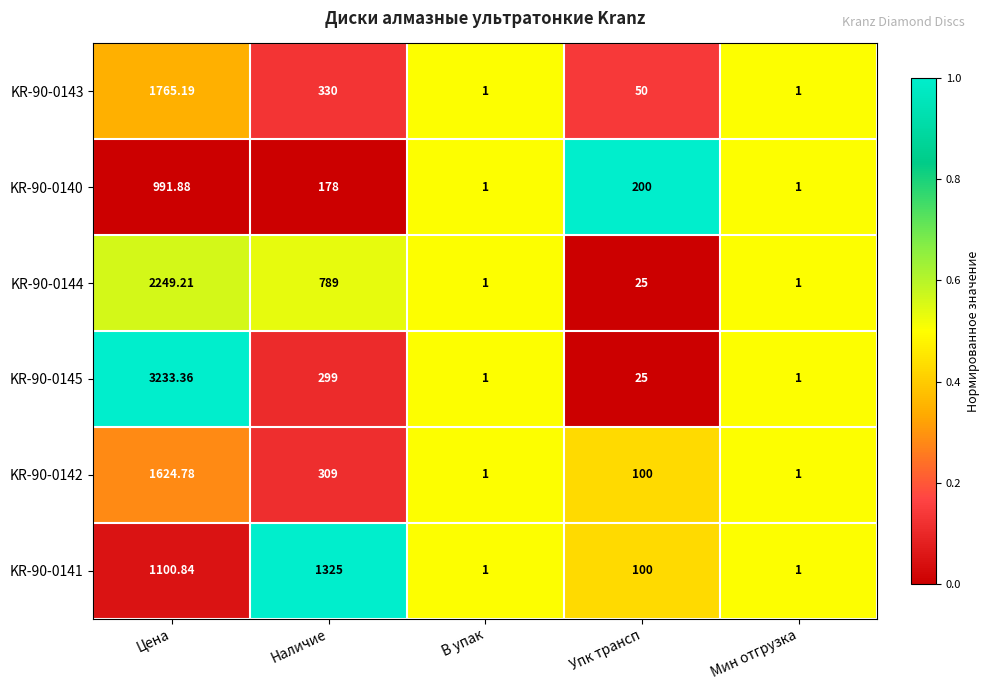

At which label does KR-90-0140 reach its peak?

Цена